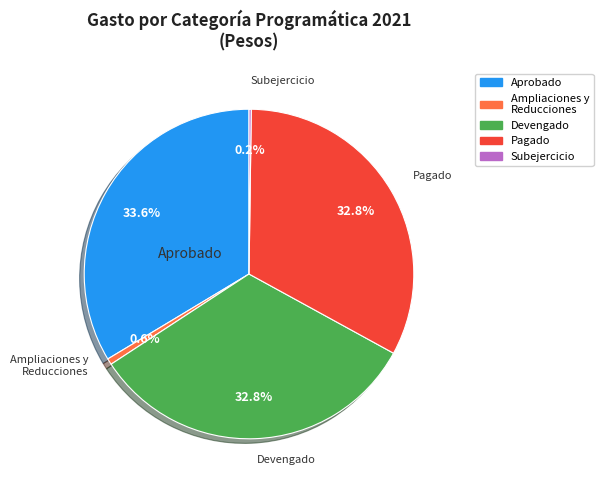

Is there a majority slice in this chart?

No